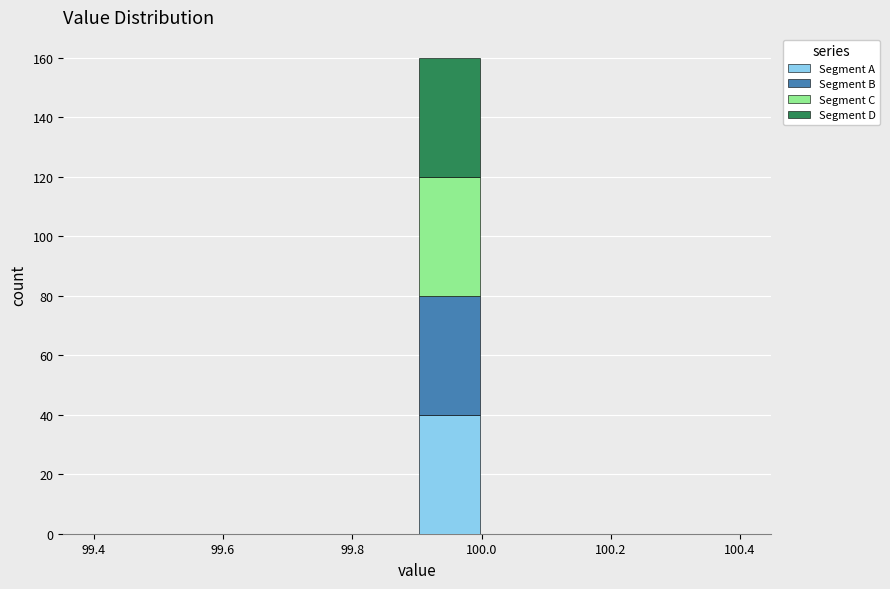

Which range on the x-axis has the tallest stacked bar (by total height)?

99.9 to 100.0